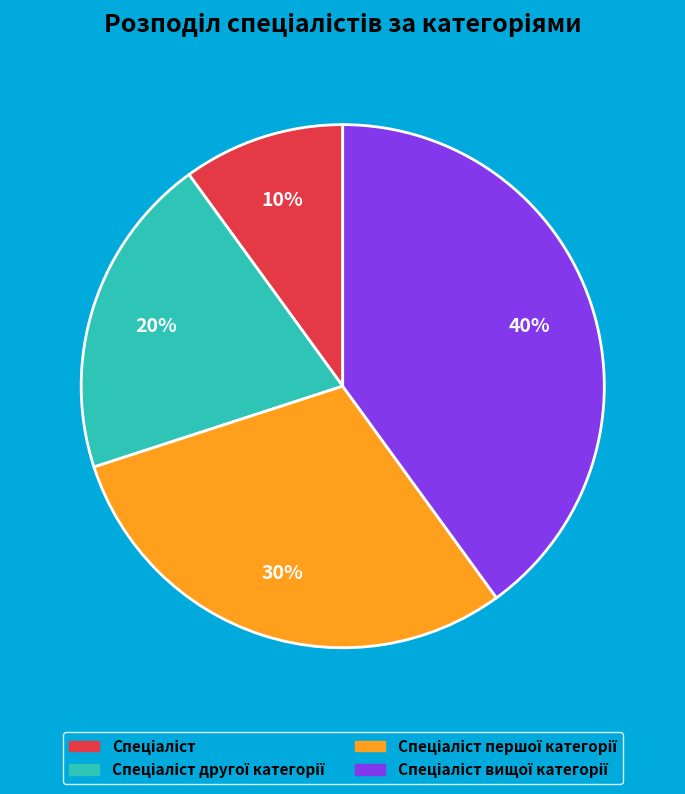

Is there a majority slice in this chart?

No